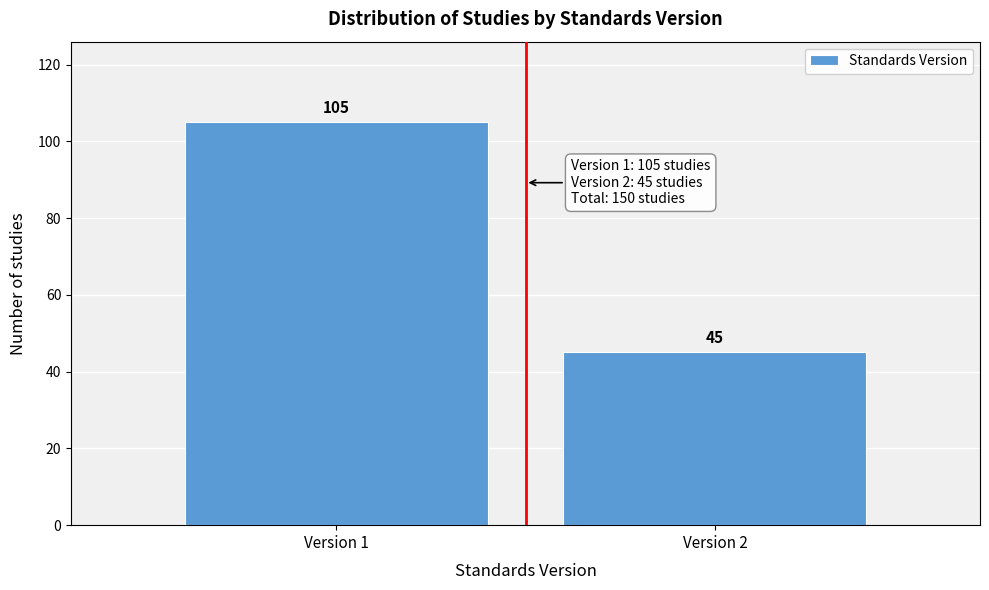

Reading left to right, list all the values displayed in this chart.

105	45